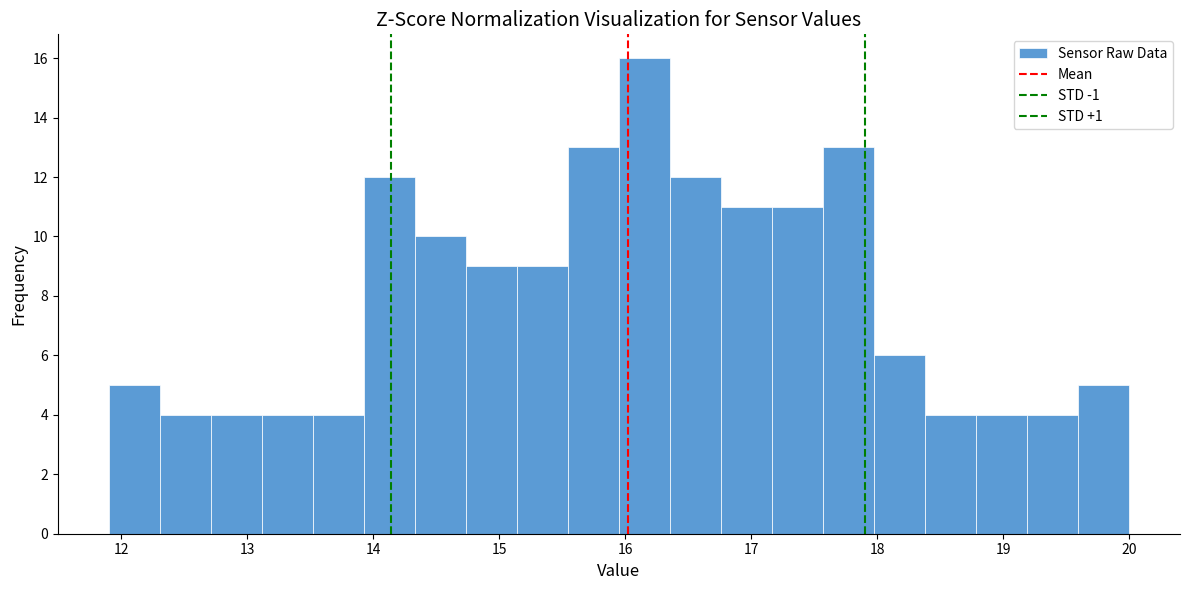

Reading left to right, transcribe this chart: for each bar, give the range it covers on the x-axis and its height. Neither the bar edges nor the heights are printed on the chart, so give them approximately, as read against the axes.

11.9 to 12.3: 5
12.3 to 12.7: 4
12.7 to 13.1: 4
13.1 to 13.5: 4
13.5 to 13.9: 4
13.9 to 14.3: 12
14.3 to 14.7: 10
14.7 to 15.1: 9
15.1 to 15.5: 9
15.5 to 16.0: 13
16.0 to 16.4: 16
16.4 to 16.8: 12
16.8 to 17.2: 11
17.2 to 17.6: 11
17.6 to 18.0: 13
18.0 to 18.4: 6
18.4 to 18.8: 4
18.8 to 19.2: 4
19.2 to 19.6: 4
19.6 to 20.0: 5